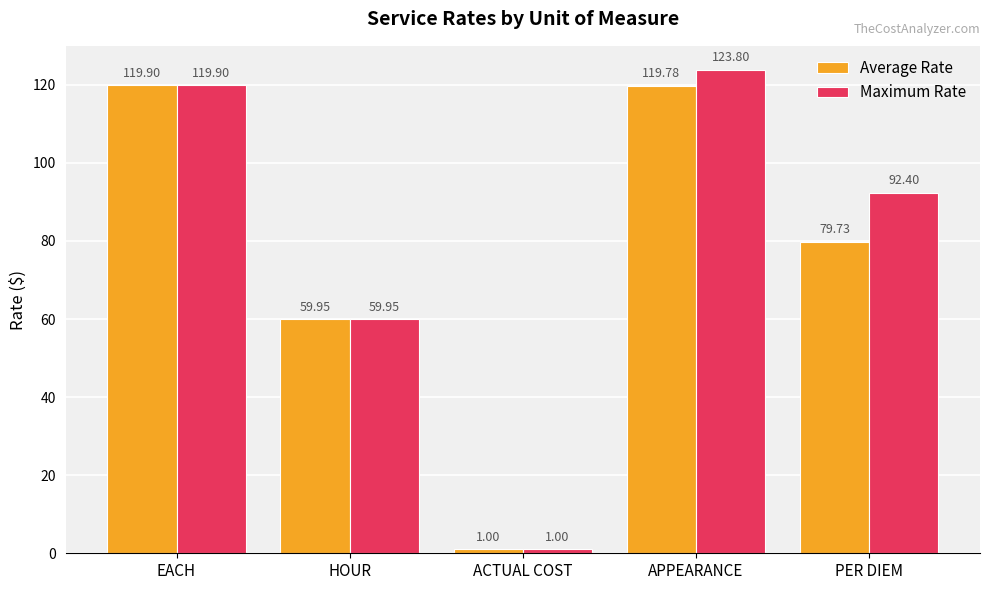

What is the label of the 1st bar from the left?

EACH